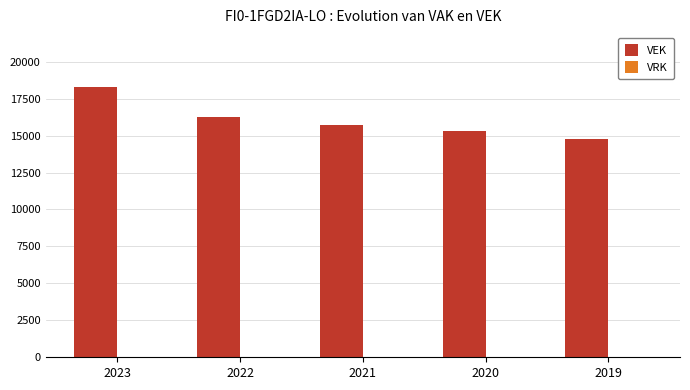

Count the number of categories in the chart.

5